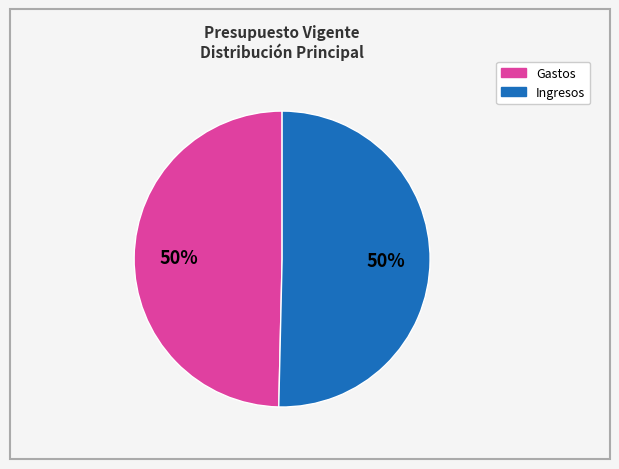

To the nearest percent, what is the average slice percentage?

50%